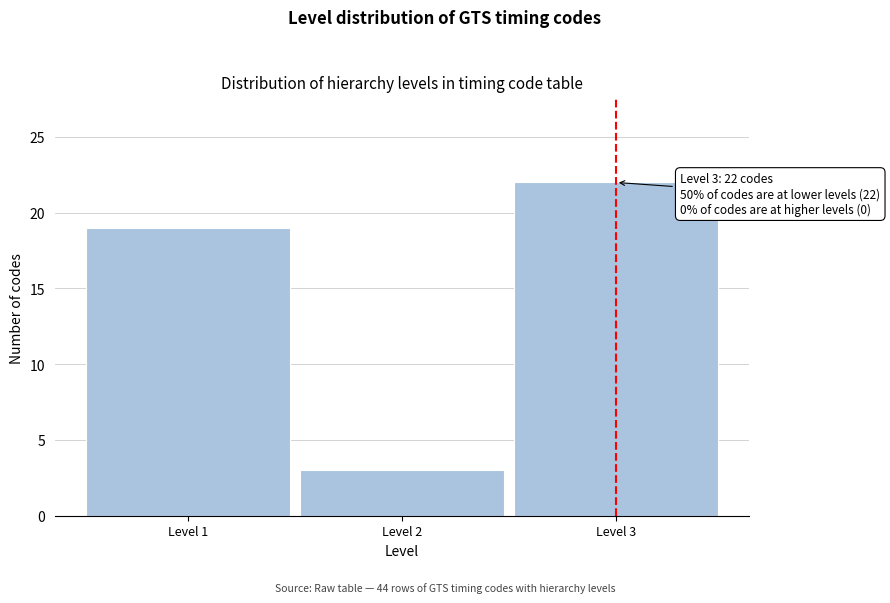

Reading left to right, what are all the values shown in this chart?

Level 1=19	Level 2=3	Level 3=22